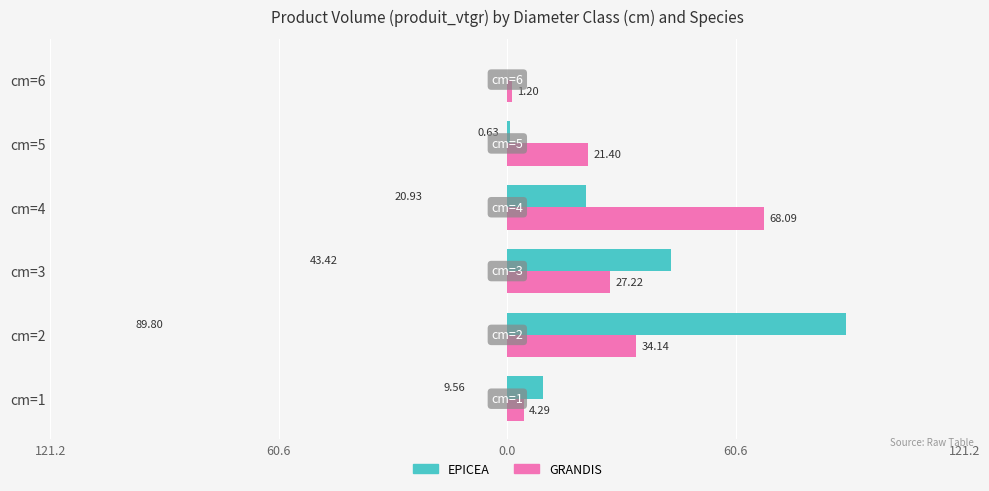

What is the difference between the maximum and minimum values in the EPICEA series?

89.8